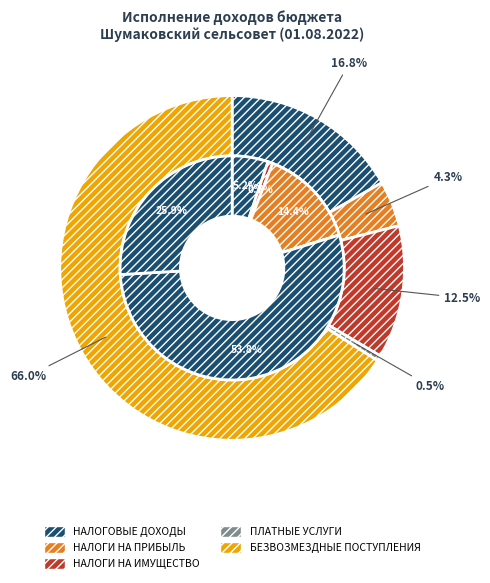

Does БЕЗВОЗМЕЗДНЫЕ ПОСТУПЛЕНИЯ account for over 50% of the chart?

Yes